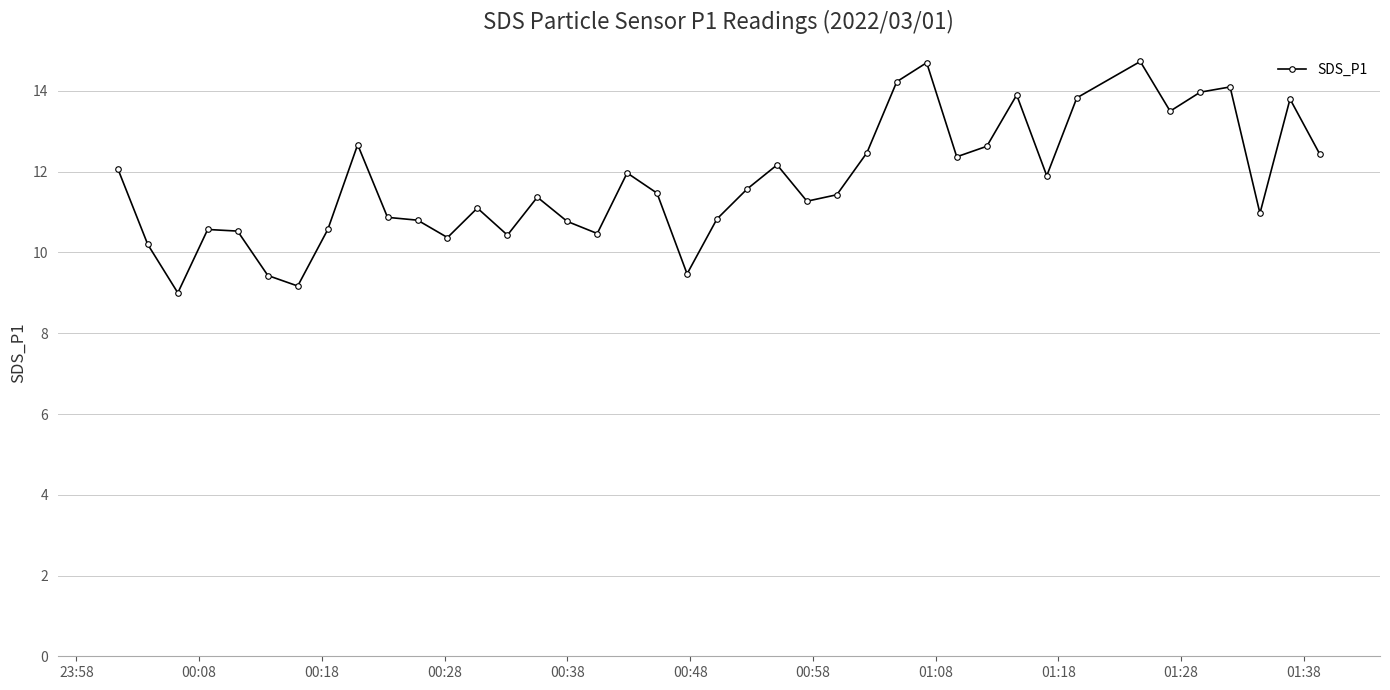

What is the average value?

11.8